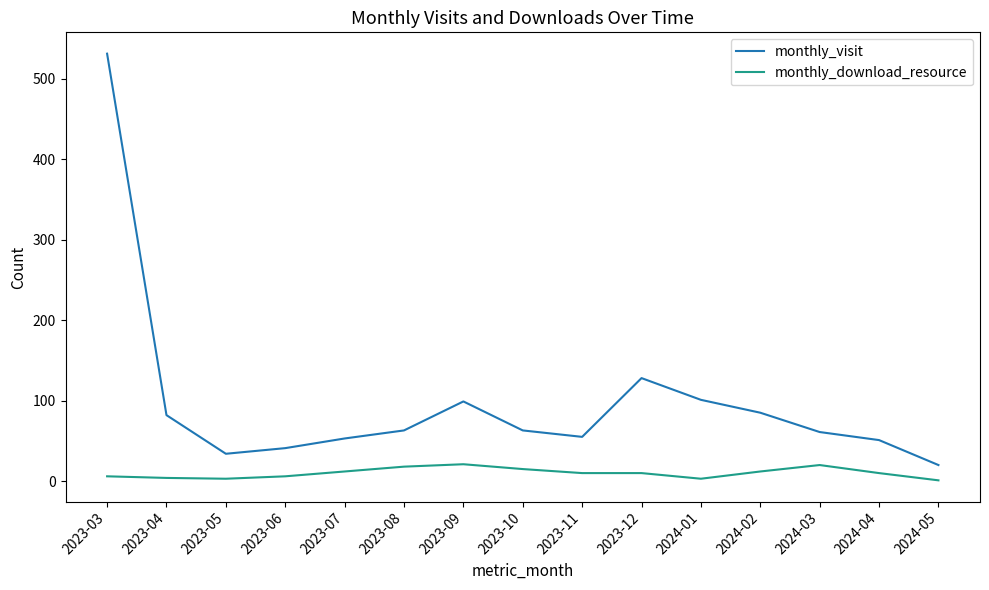

What value does the monthly_visit series have at 2023-03?

531